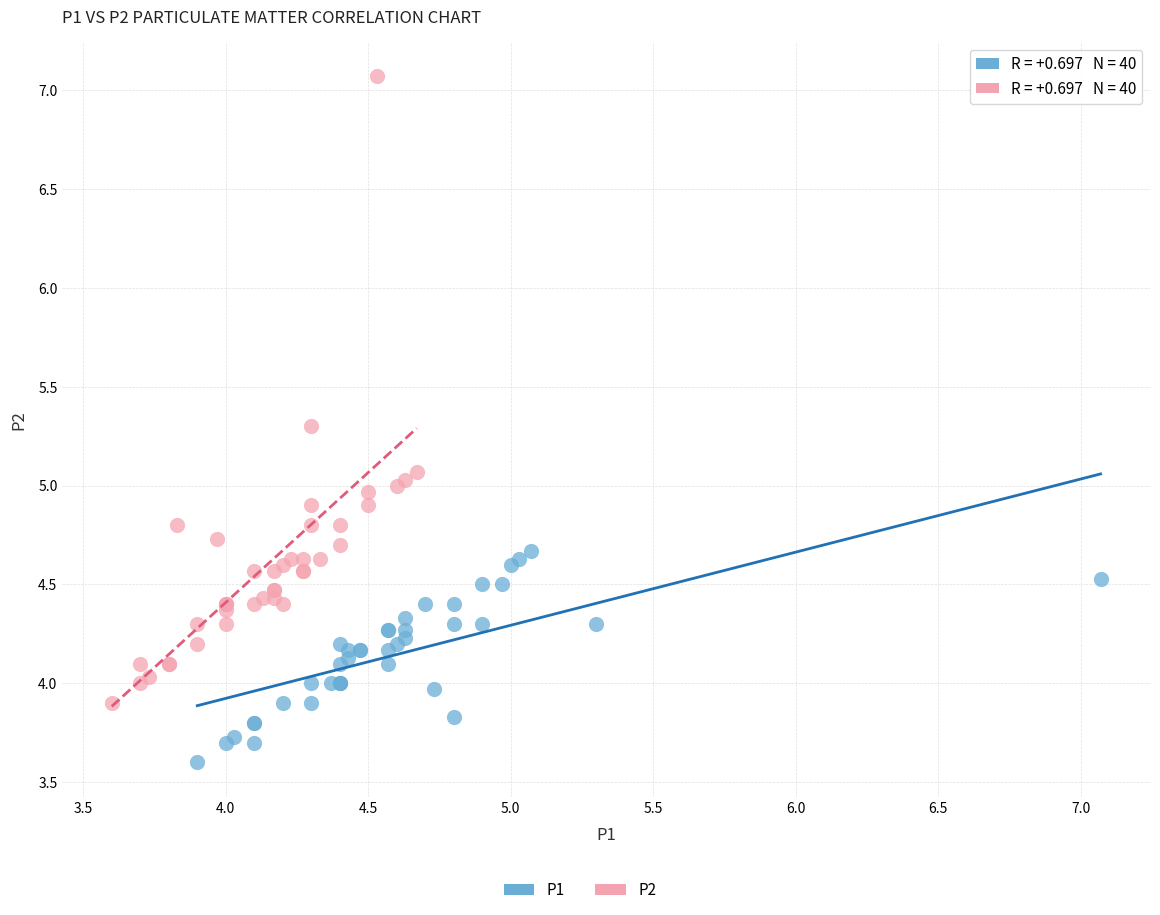

Which series has the widest spread of Y values?

P2